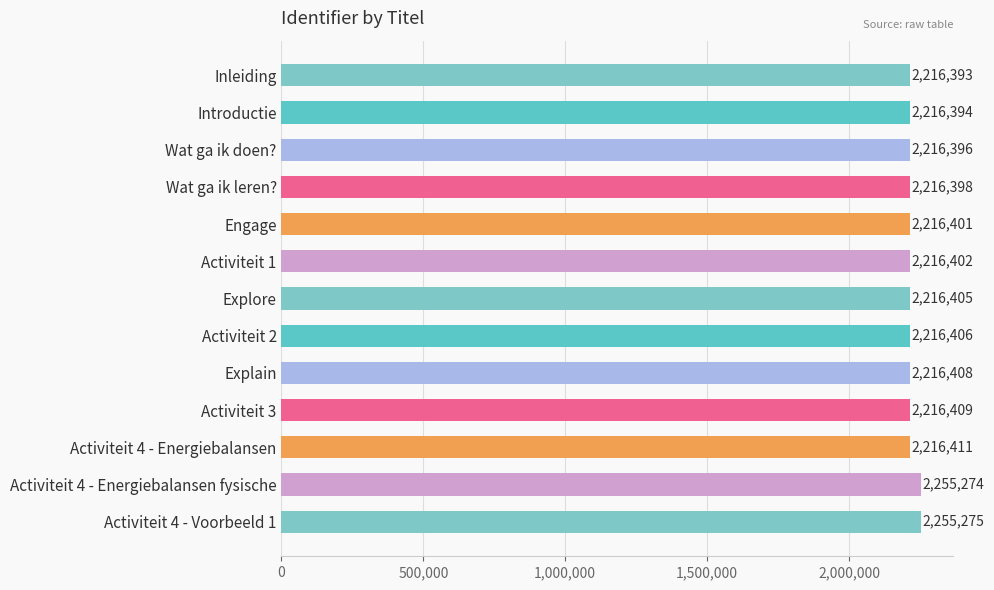

Reading top to bottom, extract all data points from this chart.

Inleiding=2216393	Introductie=2216394	Wat ga ik doen?=2216396	Wat ga ik leren?=2216398	Engage=2216401	Activiteit 1=2216402	Explore=2216405	Activiteit 2=2216406	Explain=2216408	Activiteit 3=2216409	Activiteit 4 - Energiebalansen=2216411	Activiteit 4 - Energiebalansen fysische=2255274	Activiteit 4 - Voorbeeld 1=2255275